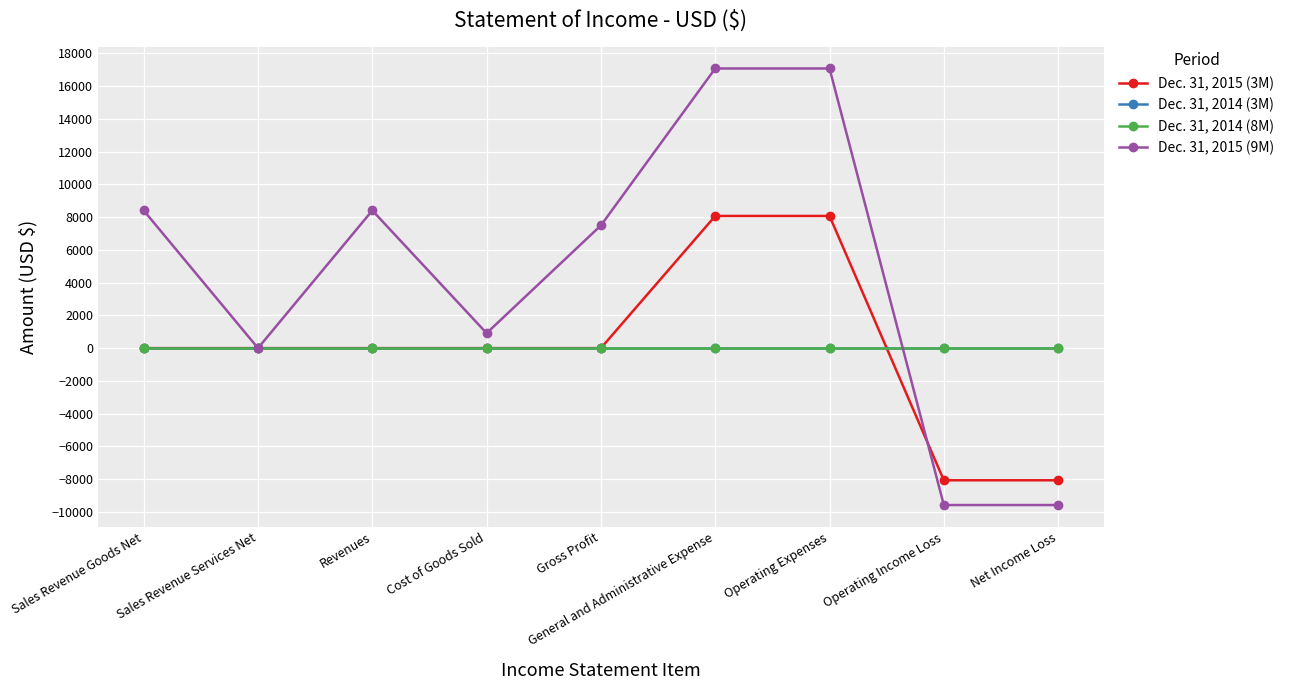

Between Sales Revenue Goods Net and Operating Expenses, which is larger?

Operating Expenses